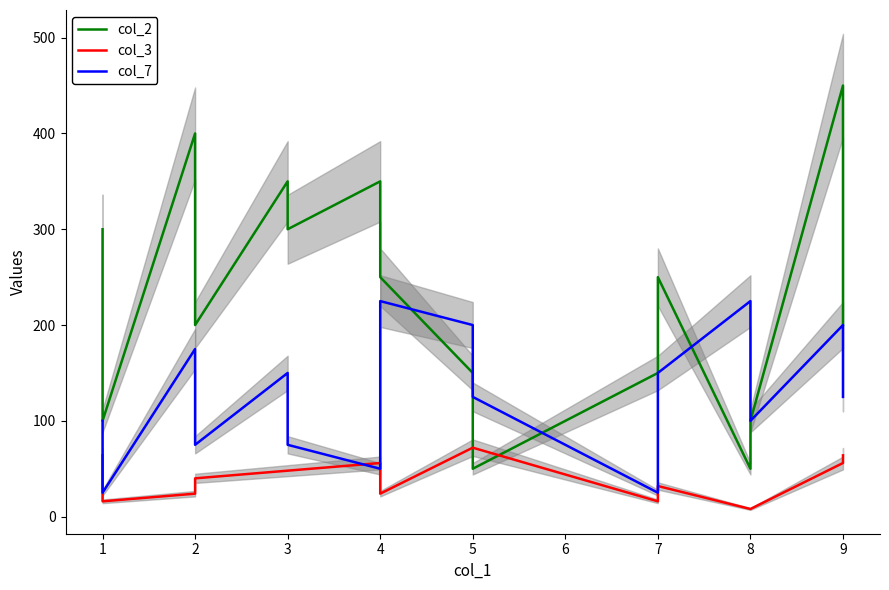

What are all the series names shown in the legend?

col_2, col_3, col_7